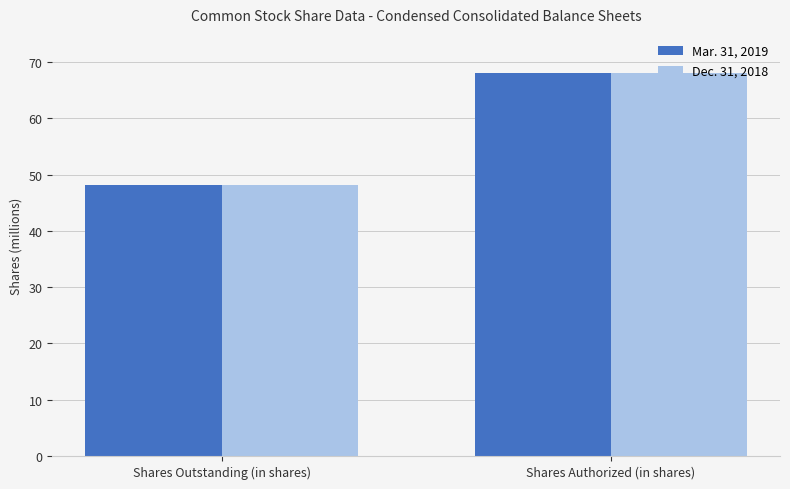

List the labels in order of Dec. 31, 2018 value, smallest first.

Shares Outstanding (in shares), Shares Authorized (in shares)